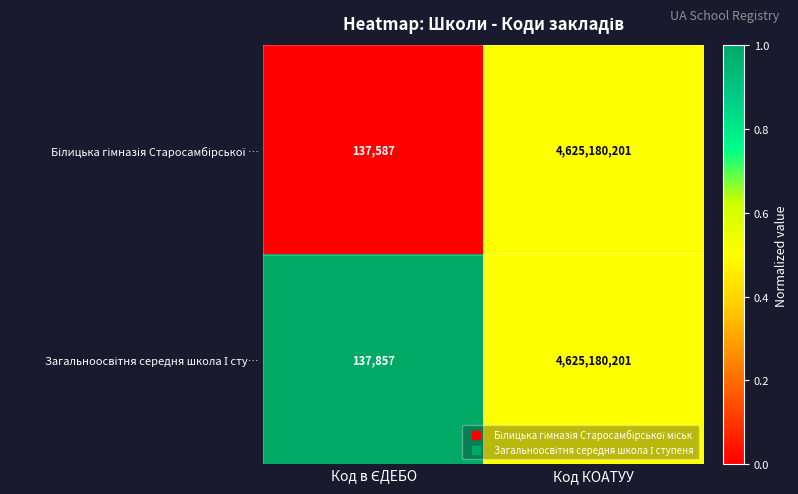

Which category has the highest value across all series?

Код КОАТУУ